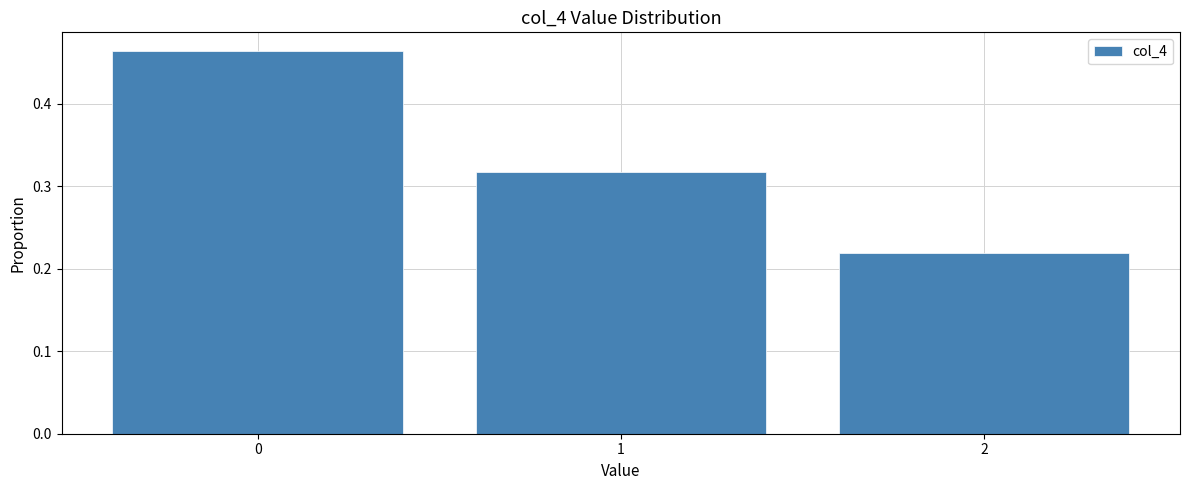

What is the sum of all values?

1.0